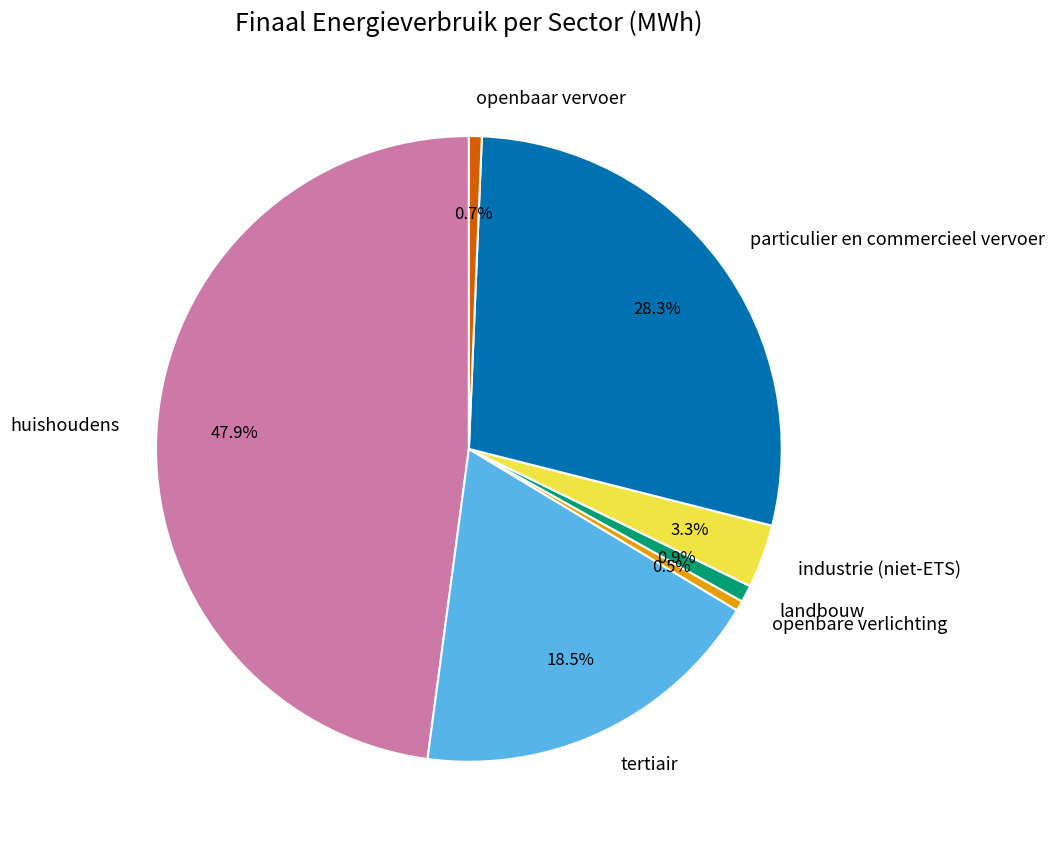

Which category has the biggest portion of the pie?

huishoudens